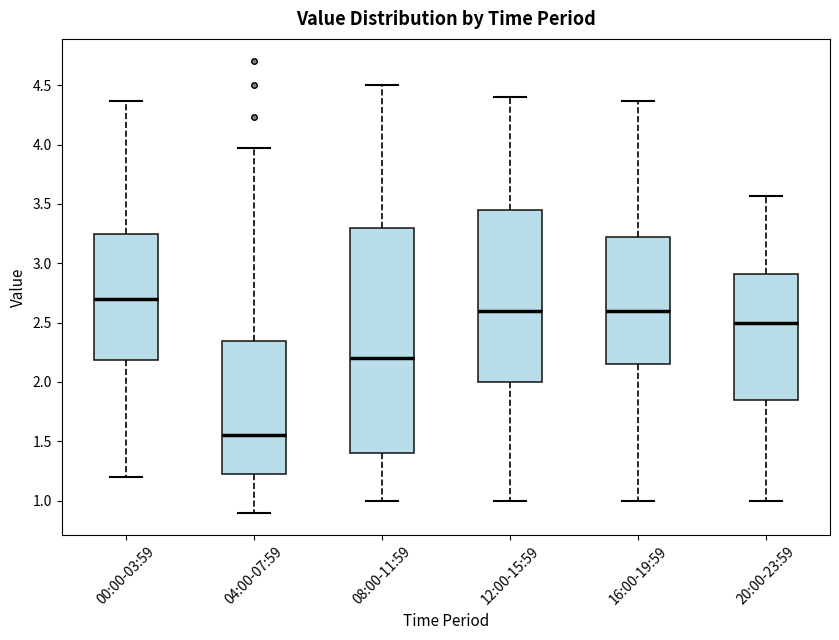

Where is the lower edge of the box for 20:00-23:59 on the y-axis? The values are not printed on the chart, so give them approximately, as read against the axis.

1.85